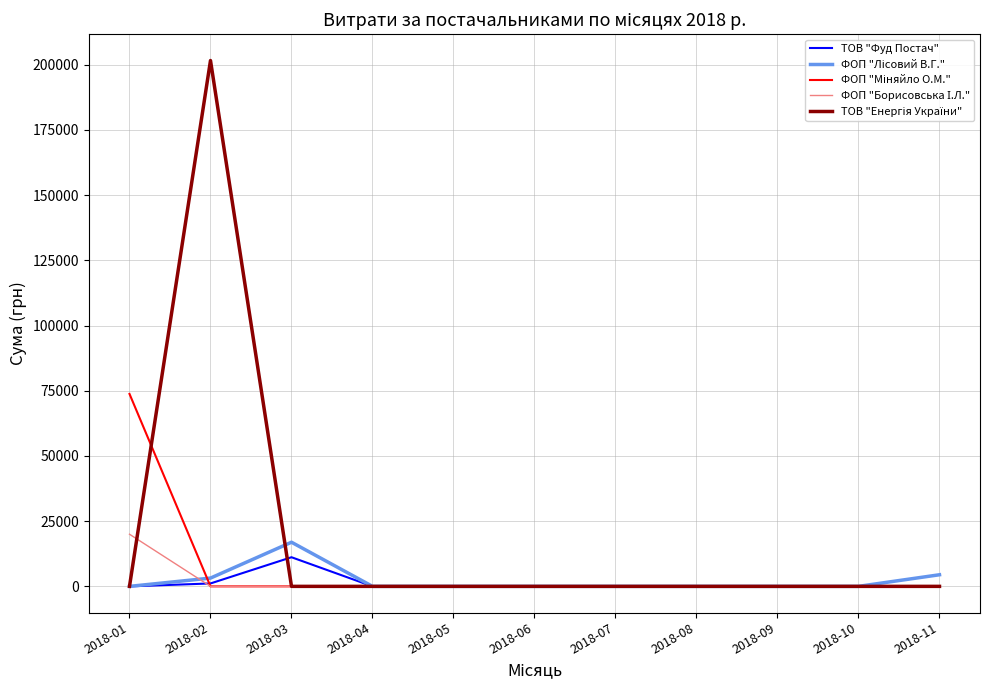

The value of ТОВ "Фуд Постач" at 2018-05 is 0.0. True or false?

True